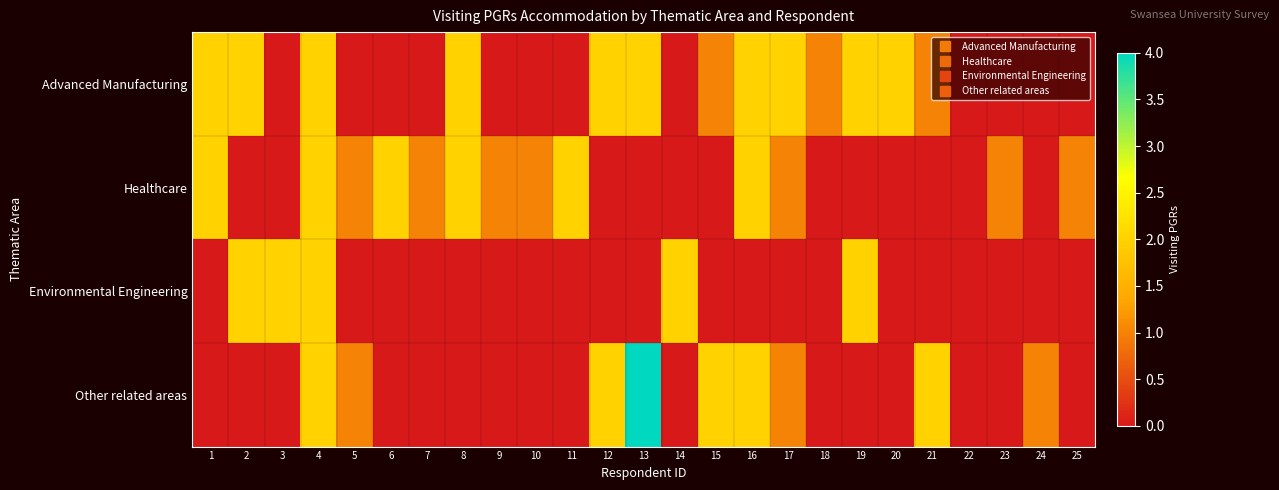

Reading left to right, extract all data points from this chart.

Advanced Manufacturing: 1=2	2=2	3=0	4=2	5=0	6=0	7=0	8=2	9=0	10=0	11=0	12=2	13=2	14=0	15=1	16=2	17=2	18=1	19=2	20=2	21=1	22=0	23=0	24=0	25=0
Healthcare: 1=2	2=0	3=0	4=2	5=1	6=2	7=1	8=2	9=1	10=1	11=2	12=0	13=0	14=0	15=0	16=2	17=1	18=0	19=0	20=0	21=0	22=0	23=1	24=0	25=1
Environmental Engineering: 1=0	2=2	3=2	4=2	5=0	6=0	7=0	8=0	9=0	10=0	11=0	12=0	13=0	14=2	15=0	16=0	17=0	18=0	19=2	20=0	21=0	22=0	23=0	24=0	25=0
Other related areas: 1=0	2=0	3=0	4=2	5=1	6=0	7=0	8=0	9=0	10=0	11=0	12=2	13=4	14=0	15=2	16=2	17=1	18=0	19=0	20=0	21=2	22=0	23=0	24=1	25=0